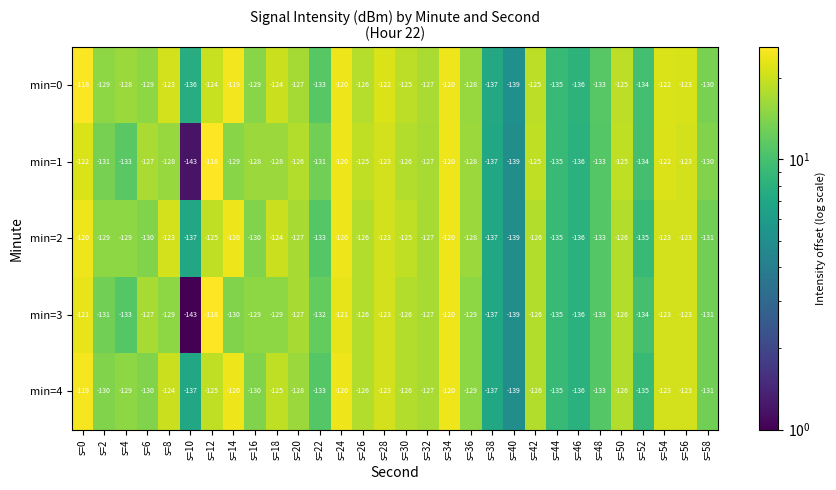

What is the smallest value displayed?

-143